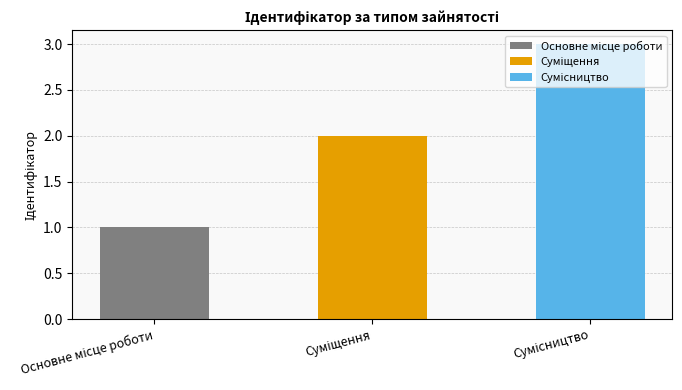

What is the approximate value at Суміщення?

2